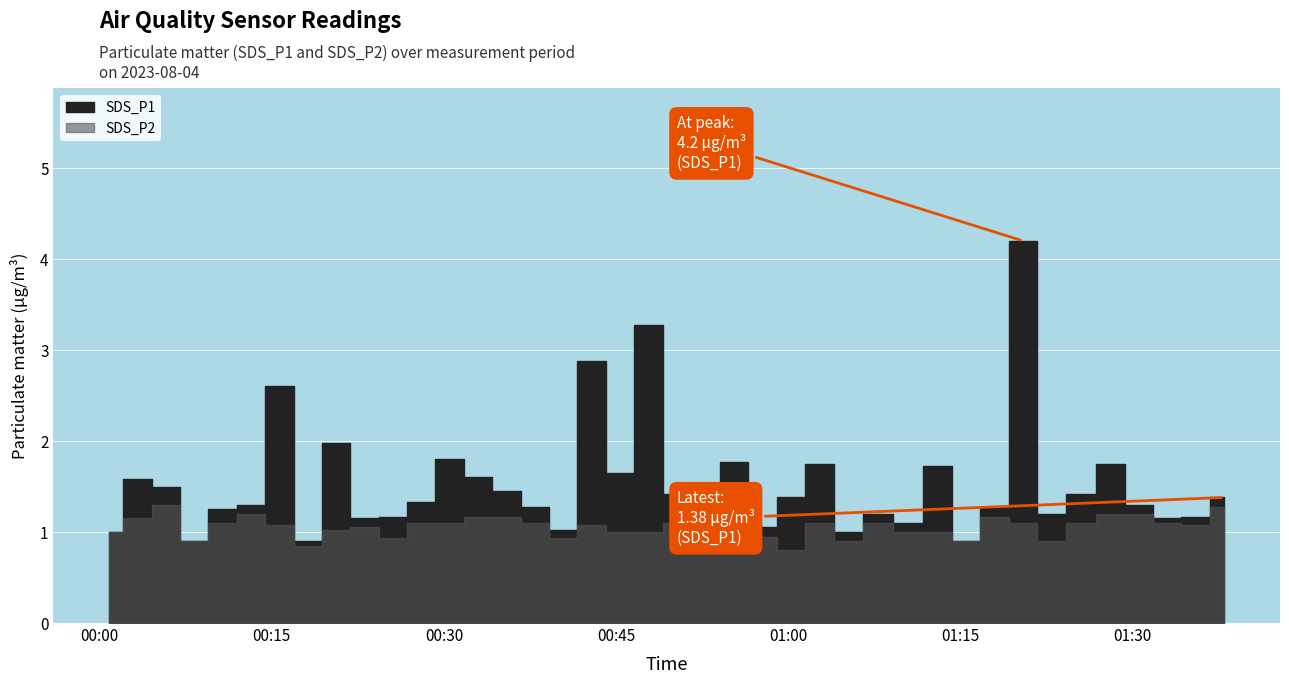

What is the difference between the SDS_P1 values at 19 and 12?

1.5